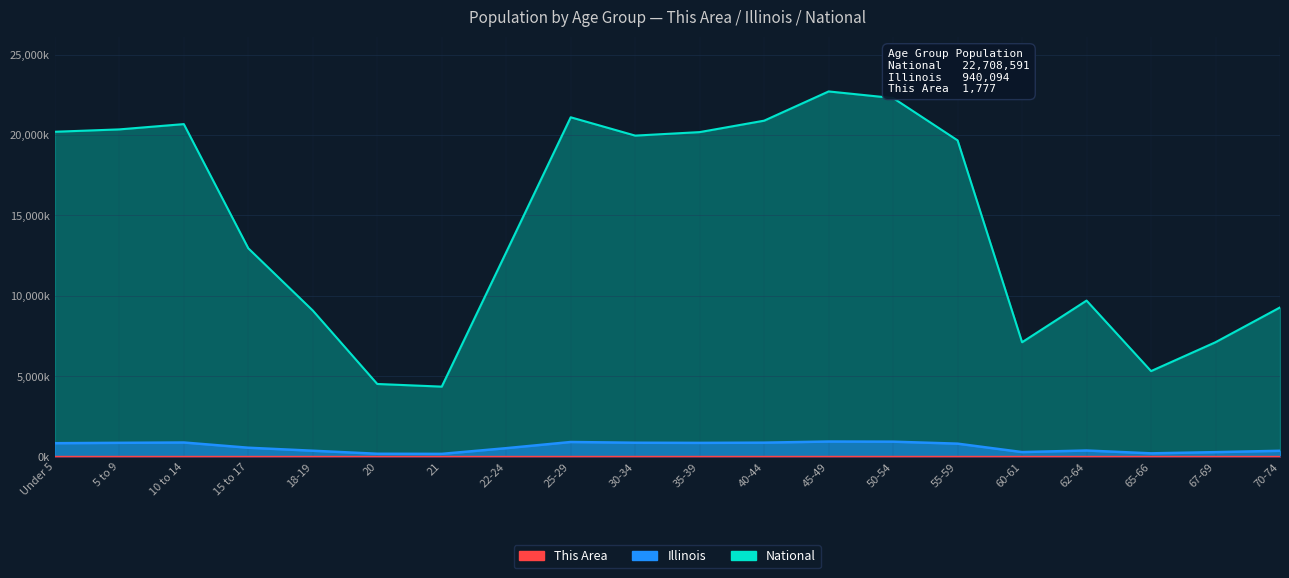

What is the label of the 17th point from the left?

62-64